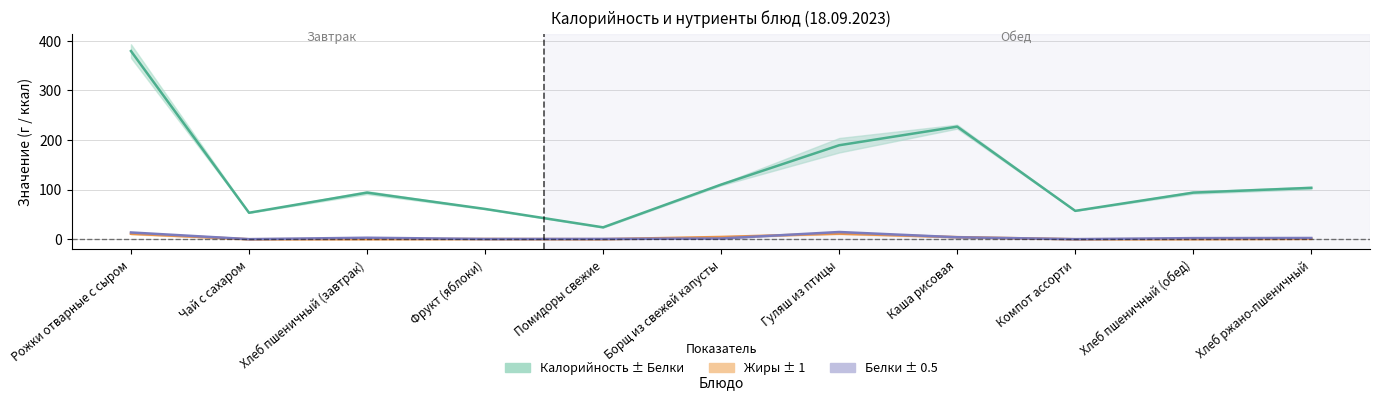

Reading left to right, extract all data points from this chart.

Калорийность: 379.3	53.4	94.0	61.1	24.0	110.2	189.5	227.0	57.2	94.0	103.6
Белки: 13.7	0.2	3.0	0.5	0.7	1.6	14.6	4.0	0.2	2.3	2.5
Жиры: 11.0	0.1	0.3	0.5	0.1	4.6	11.3	4.3	0.1	0.2	1.0